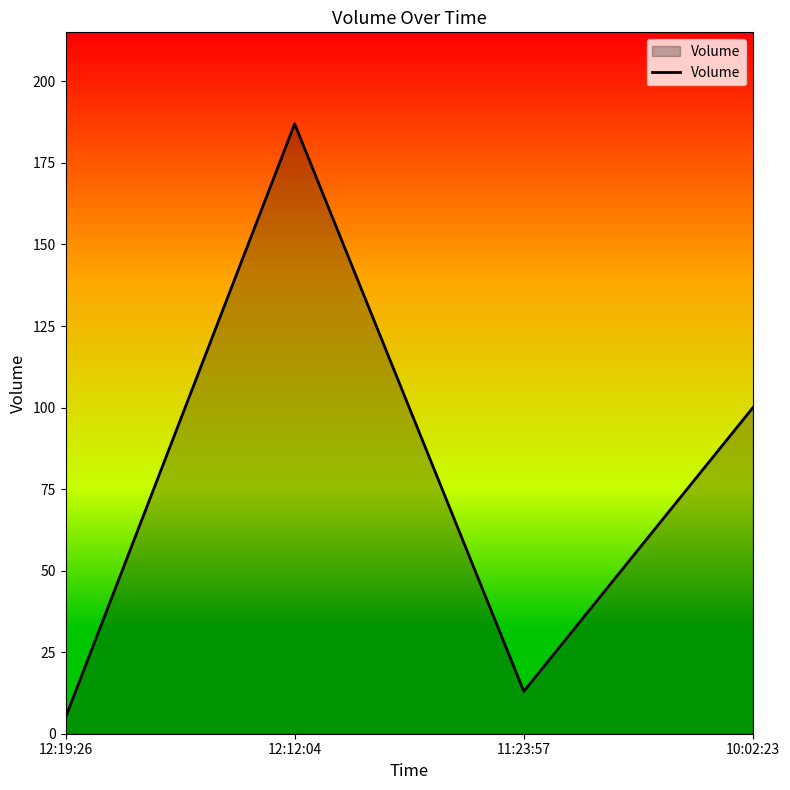

What is the sum of all values?

305